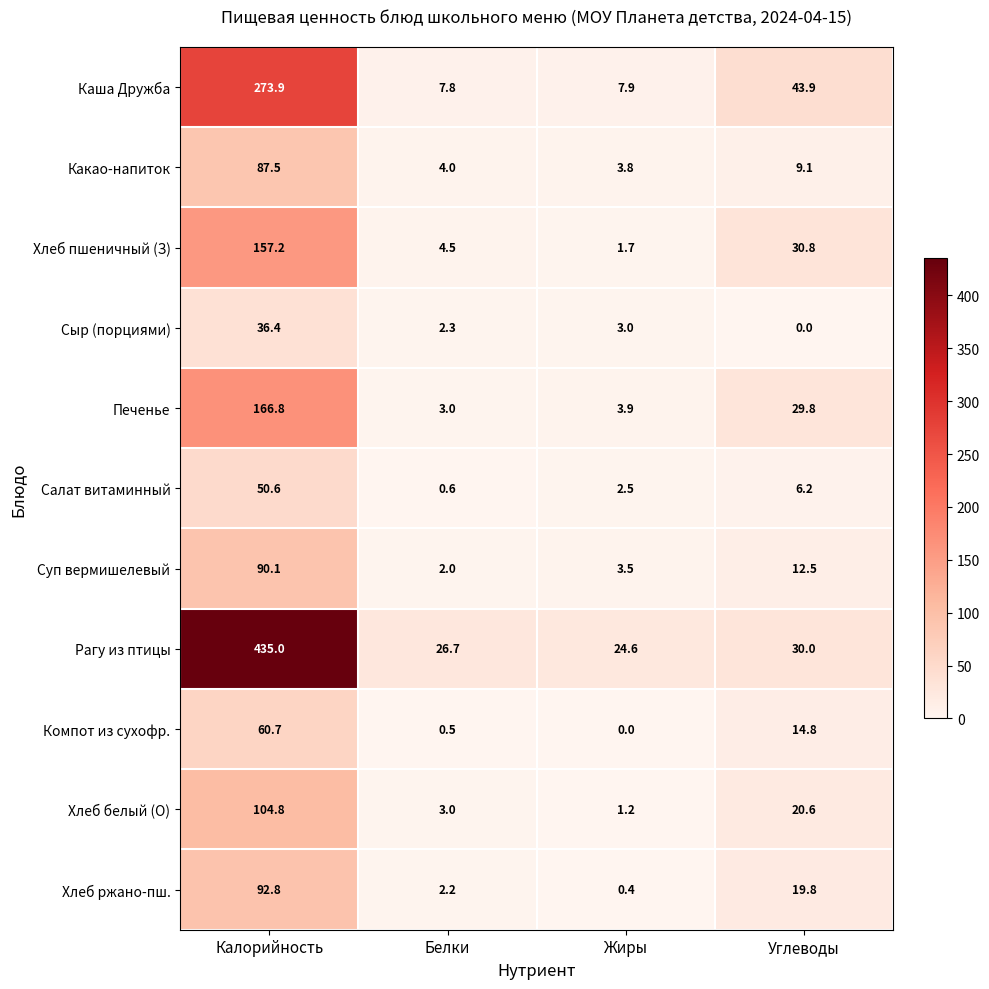

Which category has the highest value across all series?

Калорийность